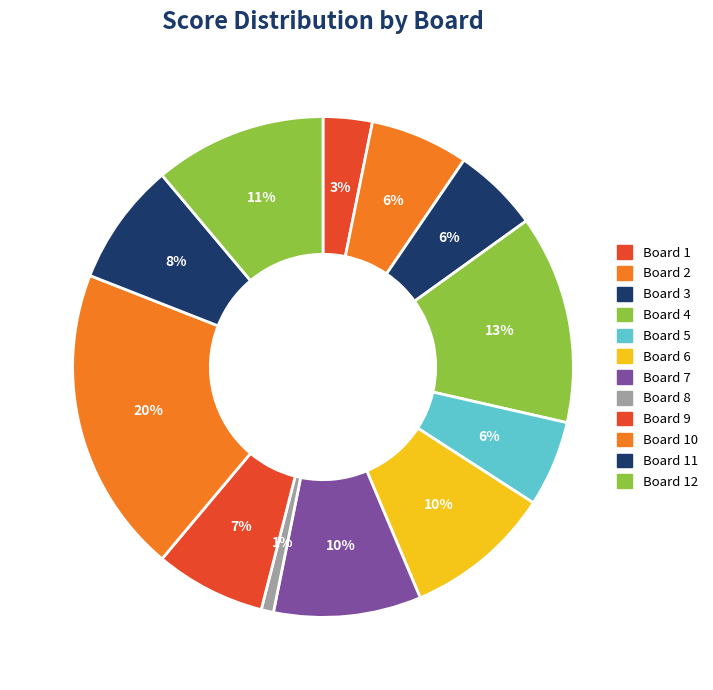

Is it true that Board 5 is 6% of the pie?

True